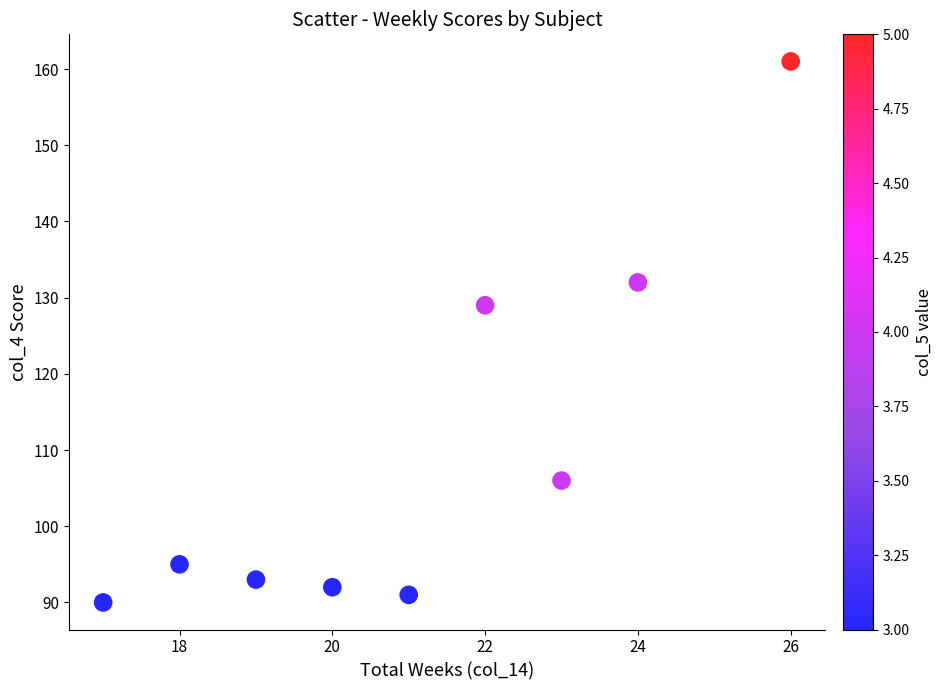

What is the range of Y values (max minus min)?

71